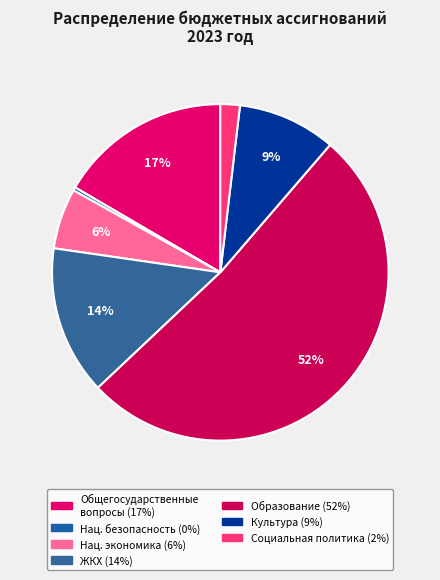

To the nearest percent, what is the average slice percentage?

14%